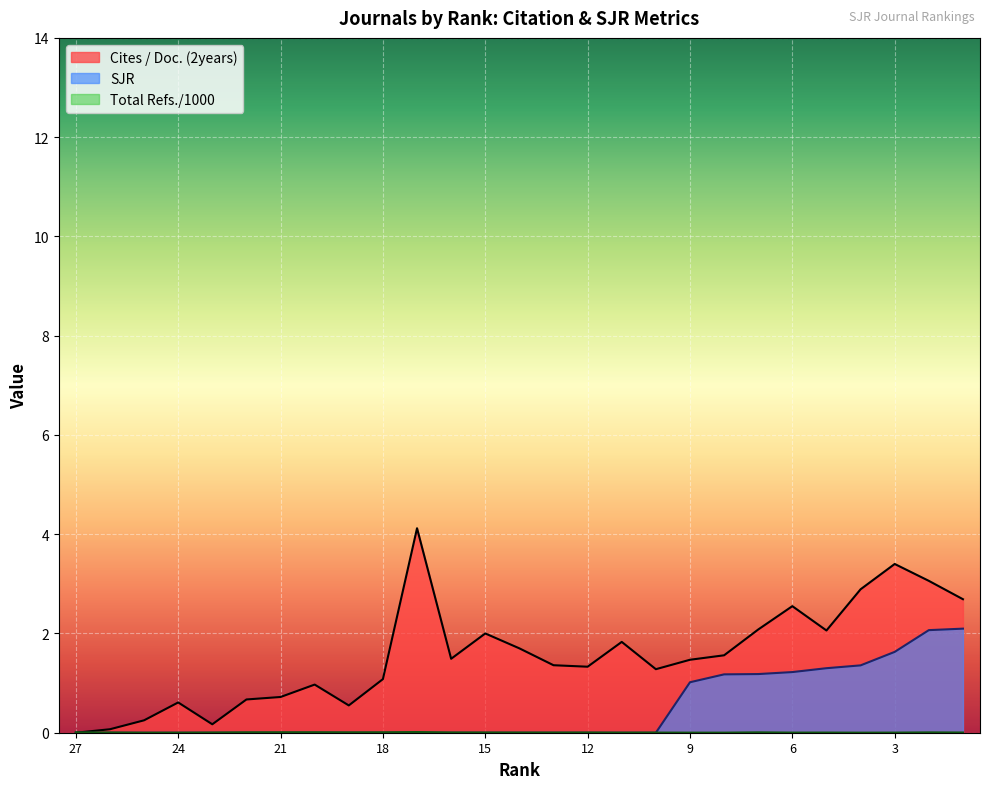

True or false: Cites / Doc. (2years) and SJR intersect in this chart.

False